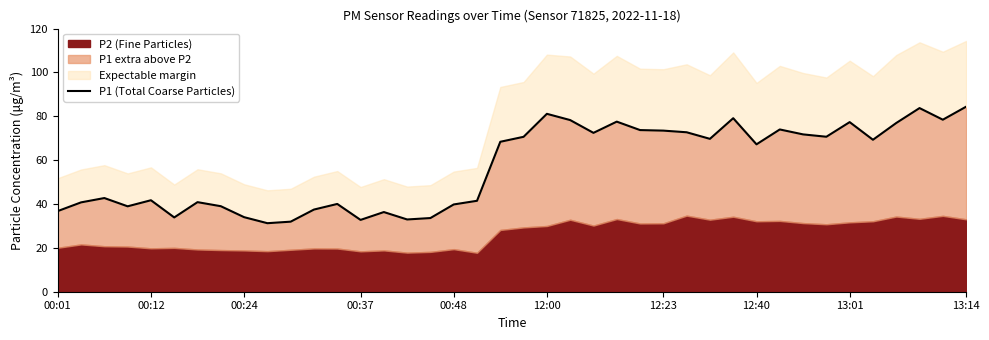

The chart shows a value of 78.5 at 38. True or false?

True